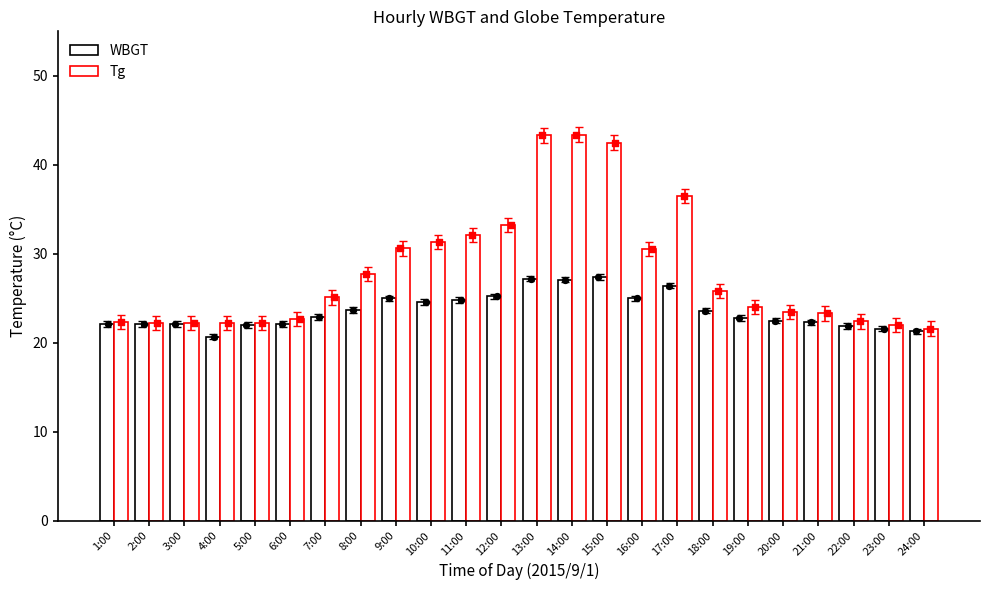

Which series has the widest spread of Y values?

Tg